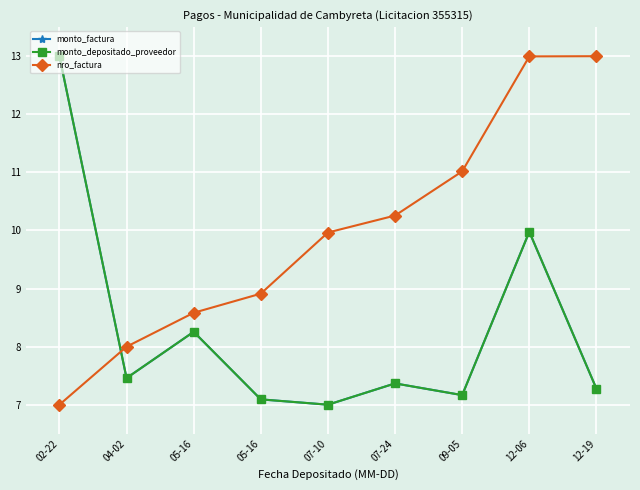

Is this an area chart (filled region under the line)?

No